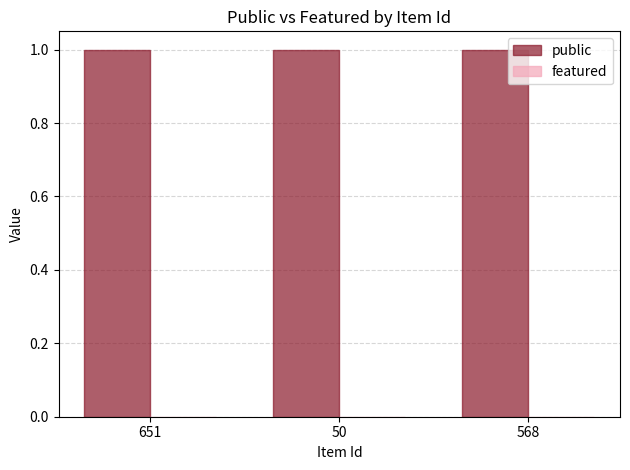

True or false: public has a value of 1 at 50.

True